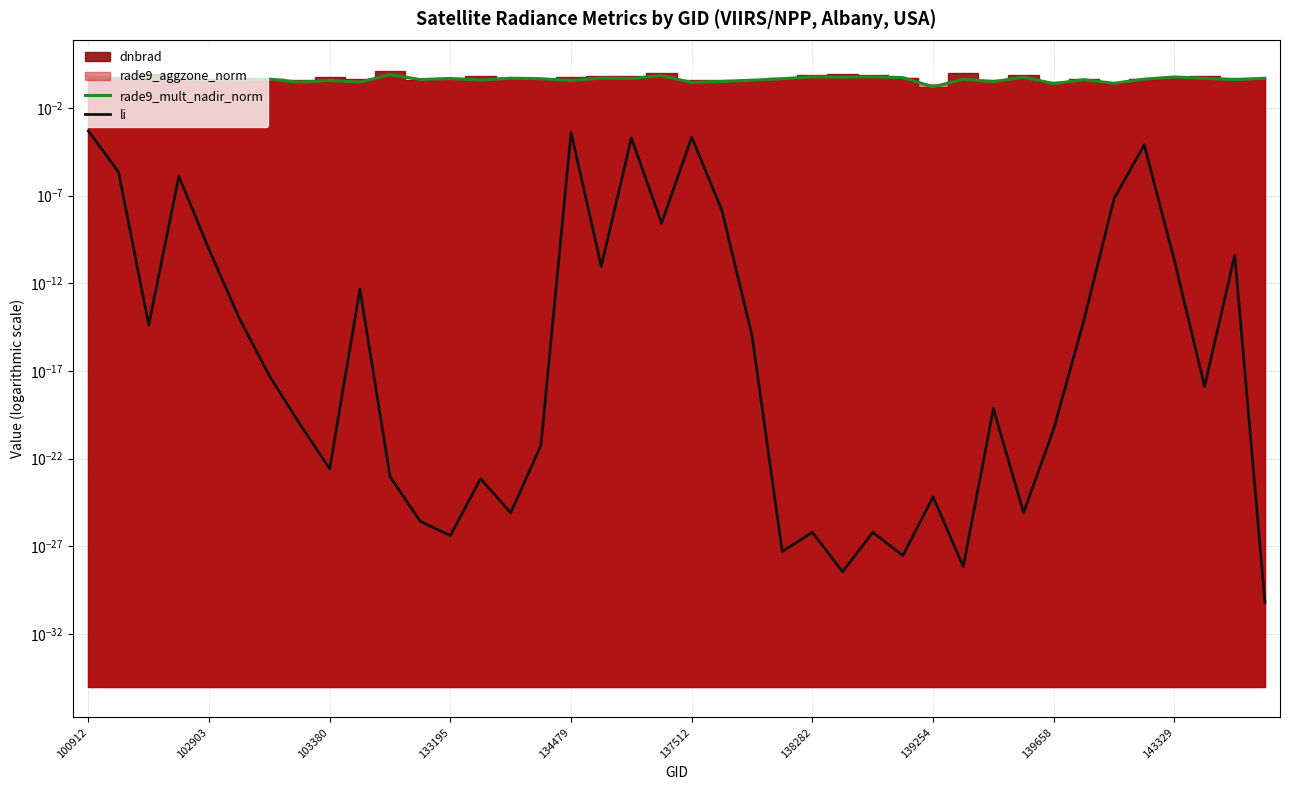

How many lines are shown in the chart?

2